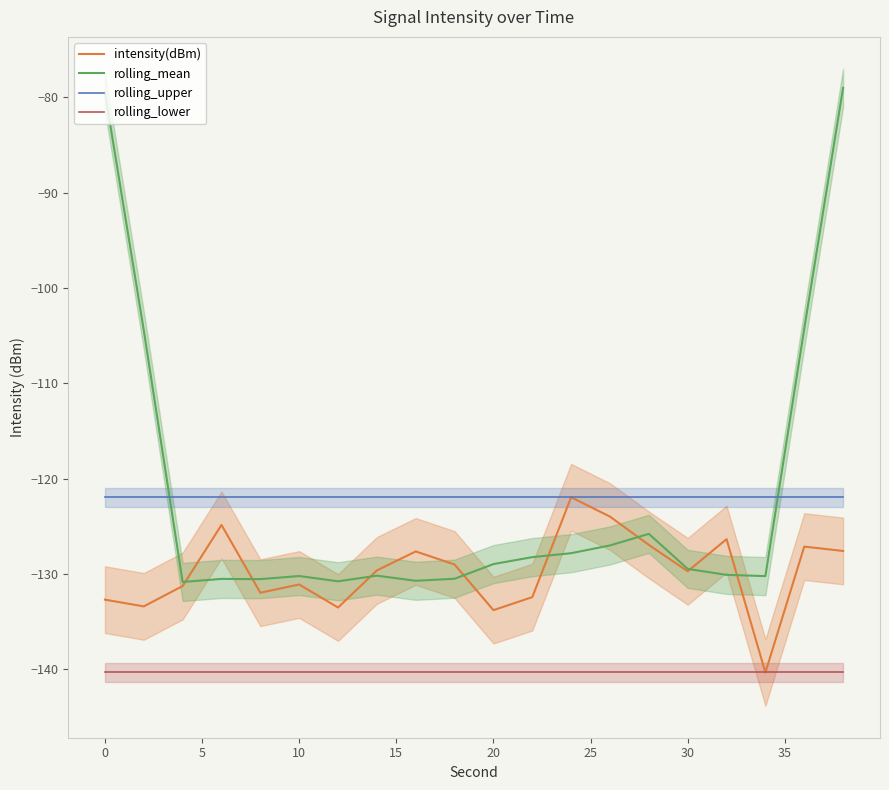

What is the lowest value of the rolling_upper series?

-121.9